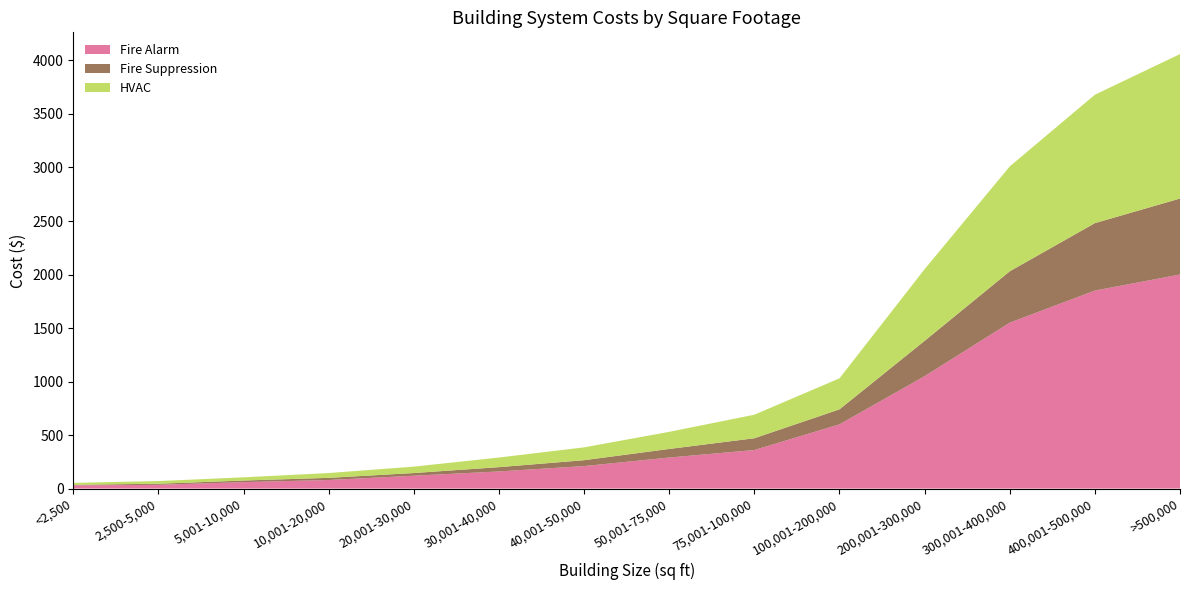

Reading left to right, list all the values displayed in this chart.

Fire Alarm: <2,500=30	2,500-5,000=35	5,001-10,000=60	10,001-20,000=80	20,001-30,000=120	30,001-40,000=160	40,001-50,000=210	50,001-75,000=290	75,001-100,000=360	100,001-200,000=600	200,001-300,000=1050	300,001-400,000=1550	400,001-500,000=1850	>500,000=2000
Fire Suppression: <2,500=5	2,500-5,000=10	5,001-10,000=15	10,001-20,000=20	20,001-30,000=25	30,001-40,000=40	40,001-50,000=55	50,001-75,000=80	75,001-100,000=110	100,001-200,000=140	200,001-300,000=330	300,001-400,000=480	400,001-500,000=630	>500,000=710
HVAC: <2,500=18	2,500-5,000=25	5,001-10,000=30	10,001-20,000=45	20,001-30,000=60	30,001-40,000=90	40,001-50,000=120	50,001-75,000=160	75,001-100,000=220	100,001-200,000=290	200,001-300,000=670	300,001-400,000=980	400,001-500,000=1200	>500,000=1350